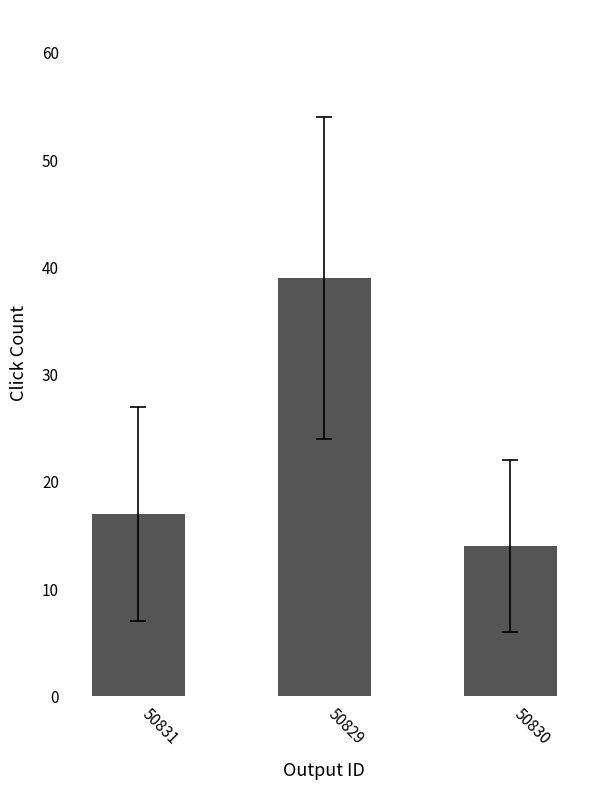

What is the maximum value shown in the chart?

39